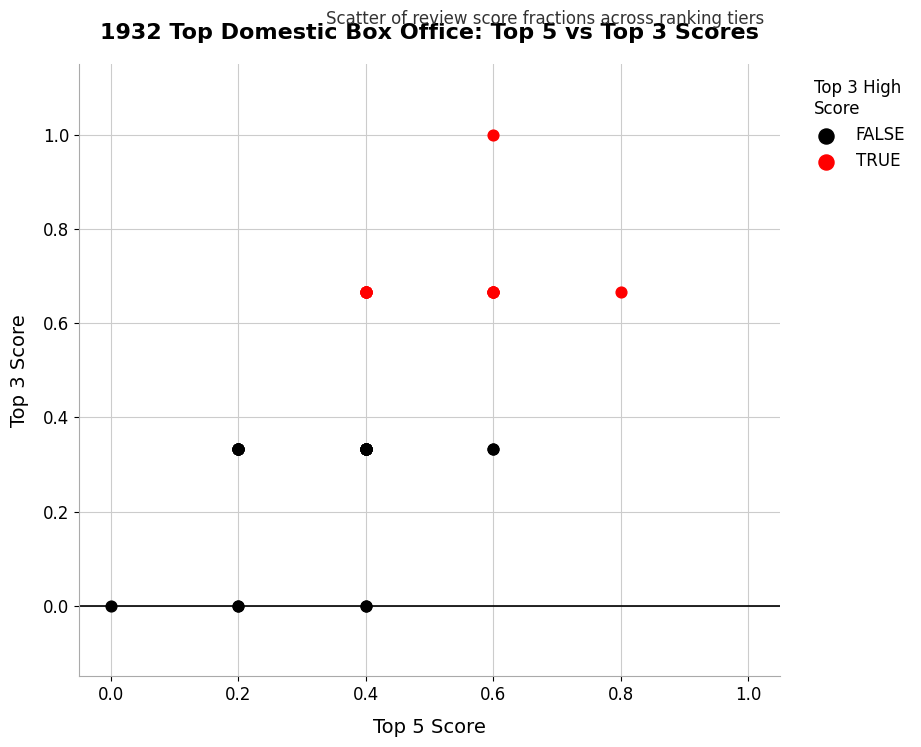

Which series contains the lowest Y value?

FALSE